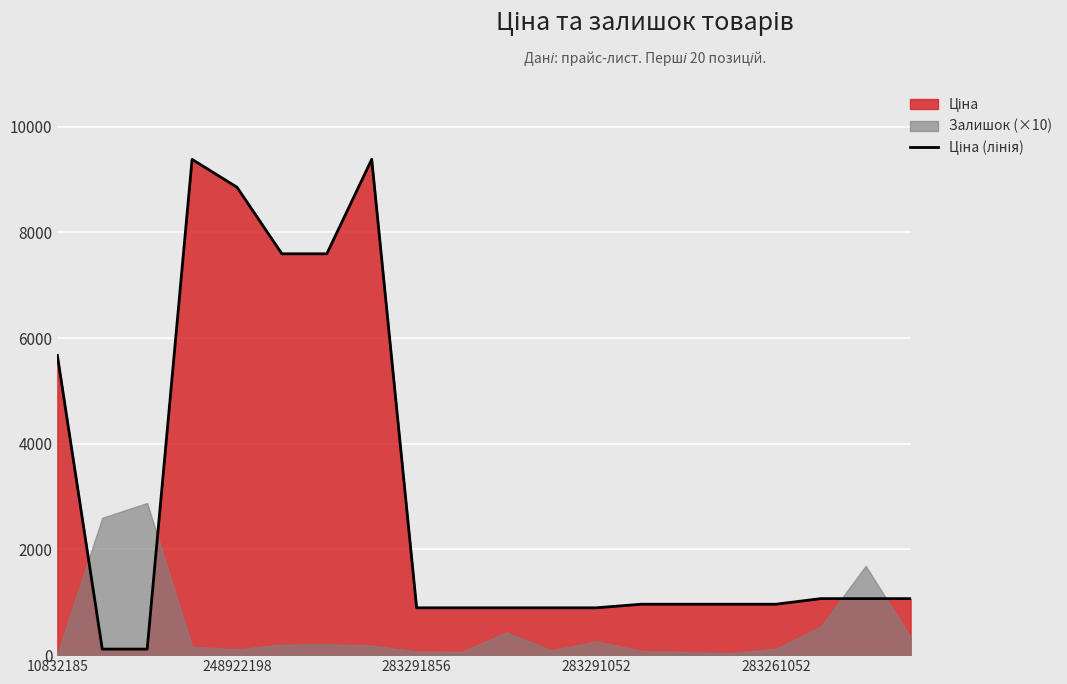

How many data points are above 963?

13